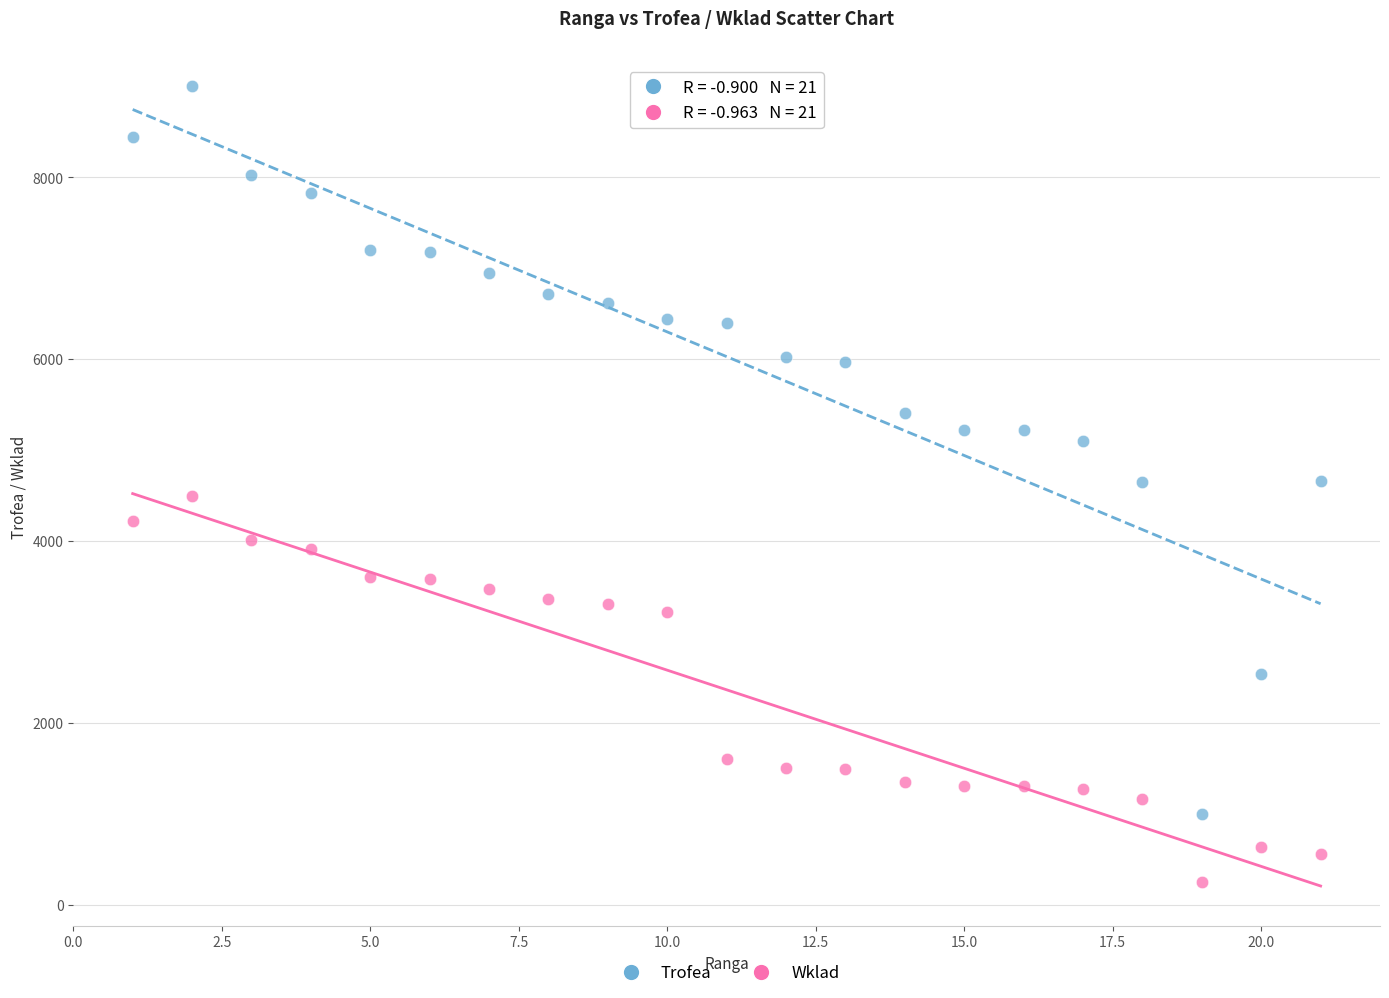

What is the X range (max minus min) for the scatter plot?

20